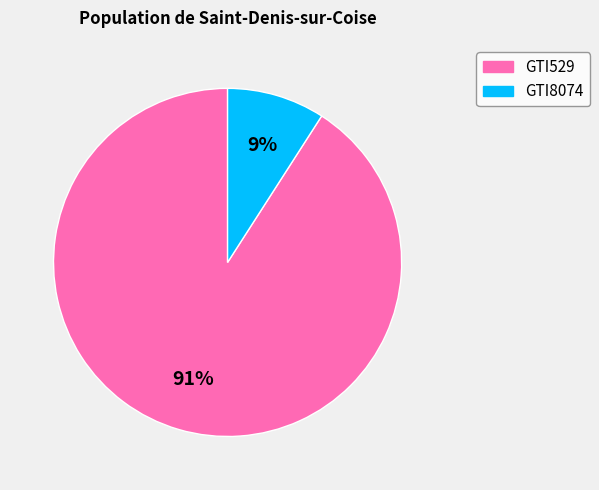

Combined, do GTI529 and GTI8074 account for over 50%?

Yes